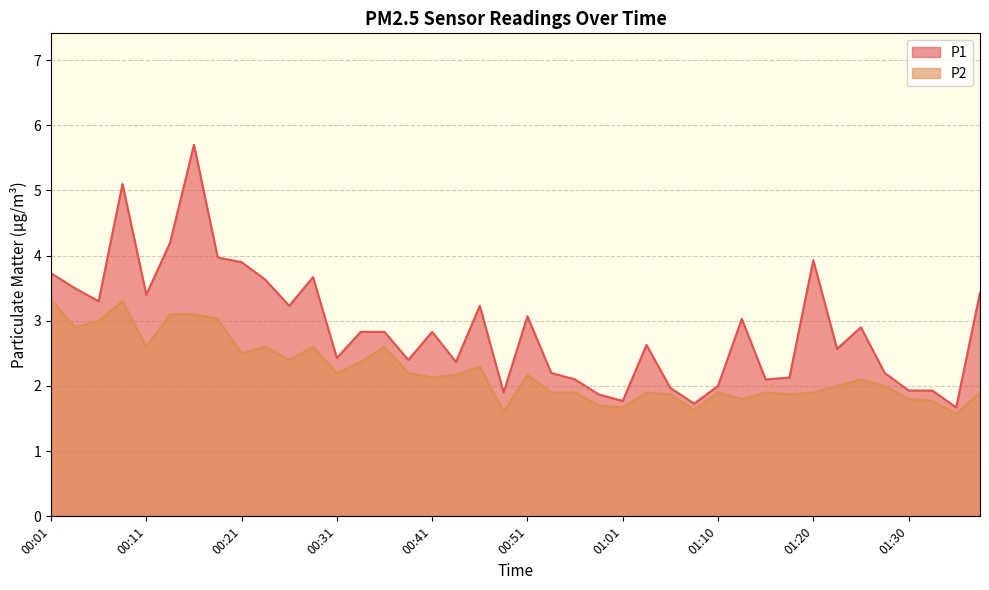

Reading left to right, extract all data points from this chart.

P1: 3.7	3.5	3.3	5.1	3.4	4.2	5.7	4.0	3.9	3.6	3.2	3.7	2.4	2.8	2.8	2.4	2.8	2.4	3.2	1.9	3.1	2.2	2.1	1.9	1.8	2.6	2.0	1.7	2.0	3.0	2.1	2.1	3.9	2.6	2.9	2.2	1.9	1.9	1.7	3.4
P2: 3.3	2.9	3.0	3.3	2.6	3.1	3.1	3.0	2.5	2.6	2.4	2.6	2.2	2.4	2.6	2.2	2.1	2.2	2.3	1.6	2.2	1.9	1.9	1.7	1.7	1.9	1.9	1.6	1.9	1.8	1.9	1.9	1.9	2.0	2.1	2.0	1.8	1.8	1.6	1.9